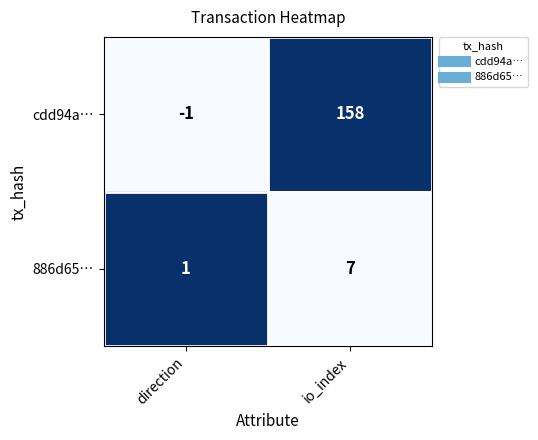

What is the total value across all series at direction?

0